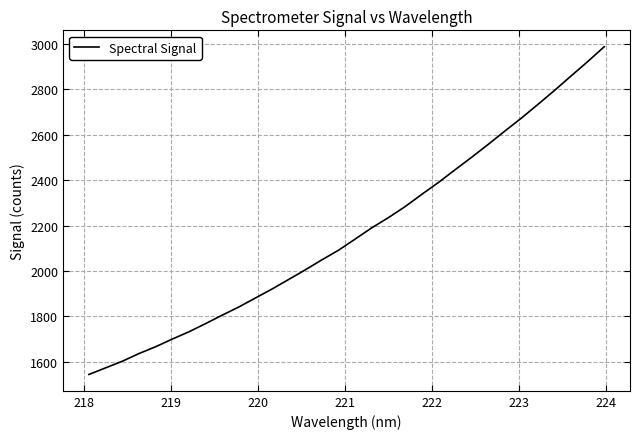

What is the greatest value displayed?

2988.1